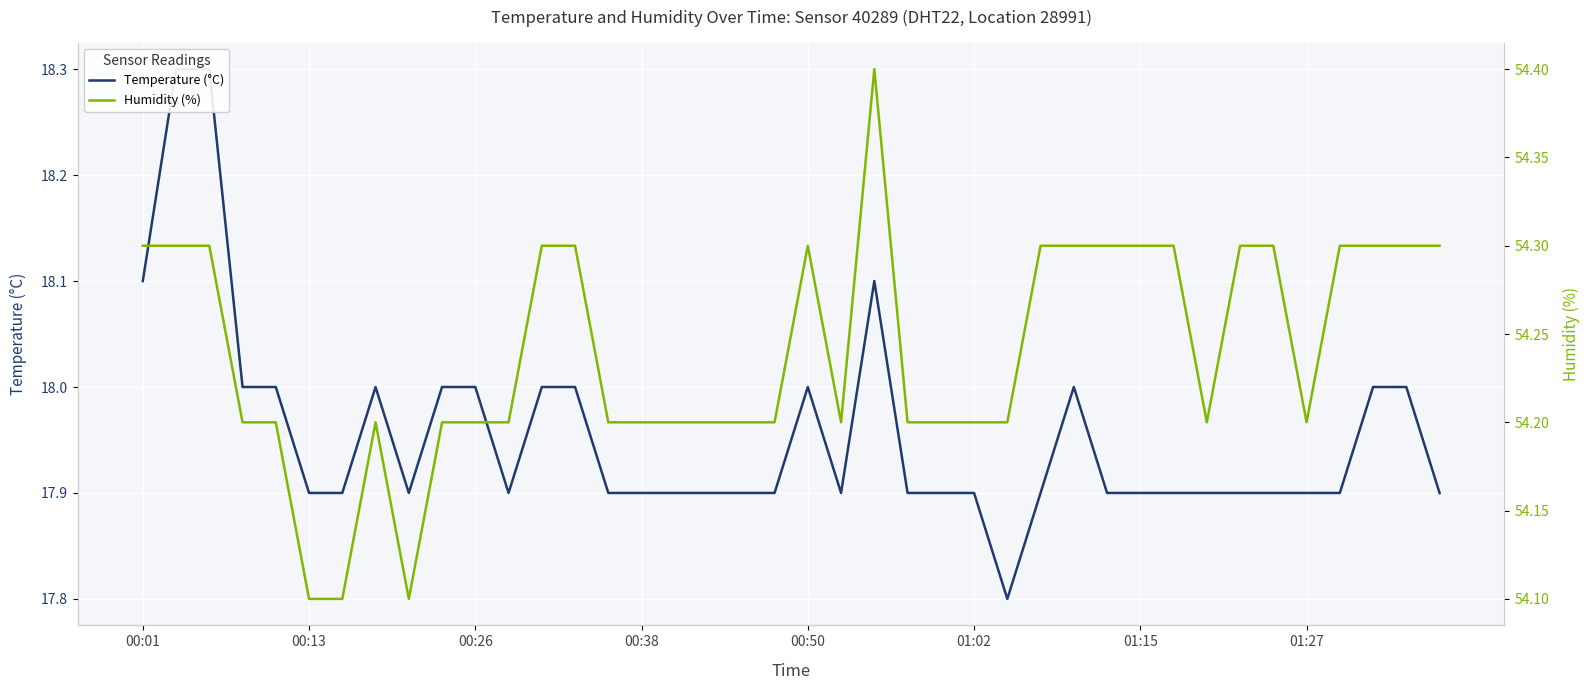

Which series has the widest spread of values?

Temperature (°C)